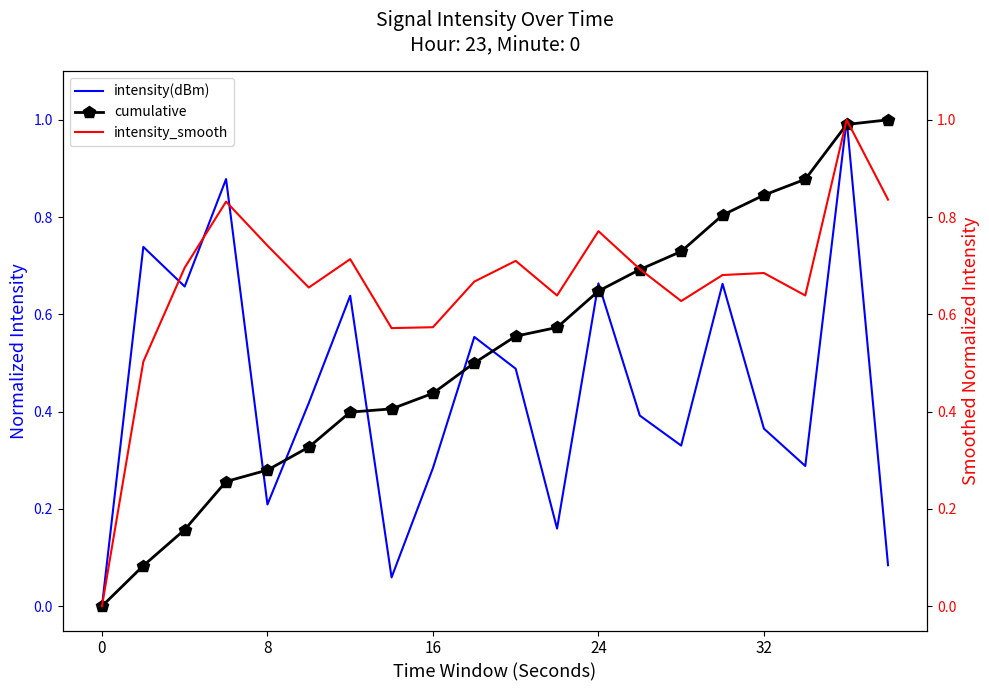

How many interior local peaks does the intensity_smooth series have?

6